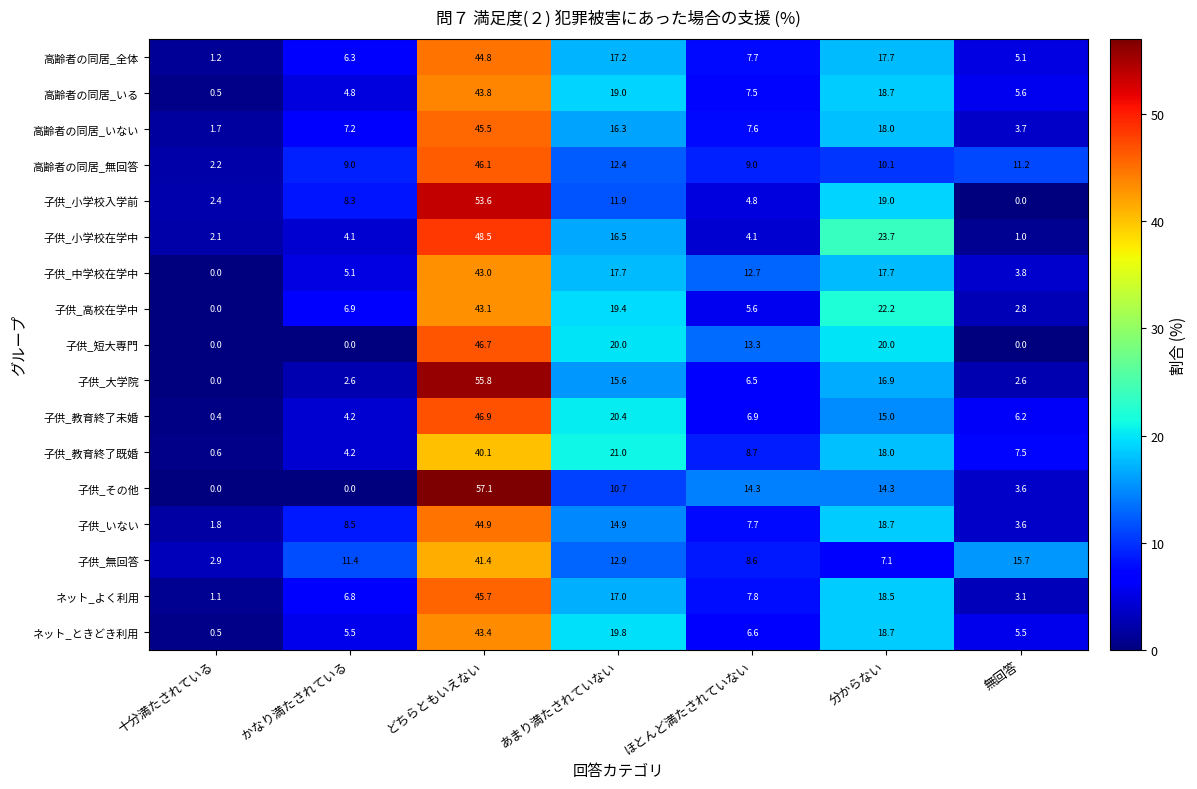

Count the number of data series in this chart.

17